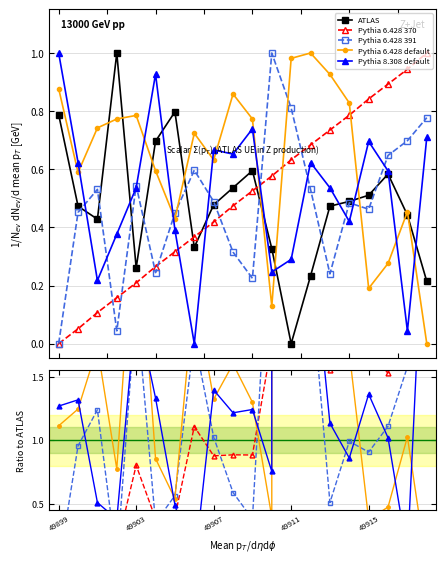

Which category has the highest value across all series?

49911